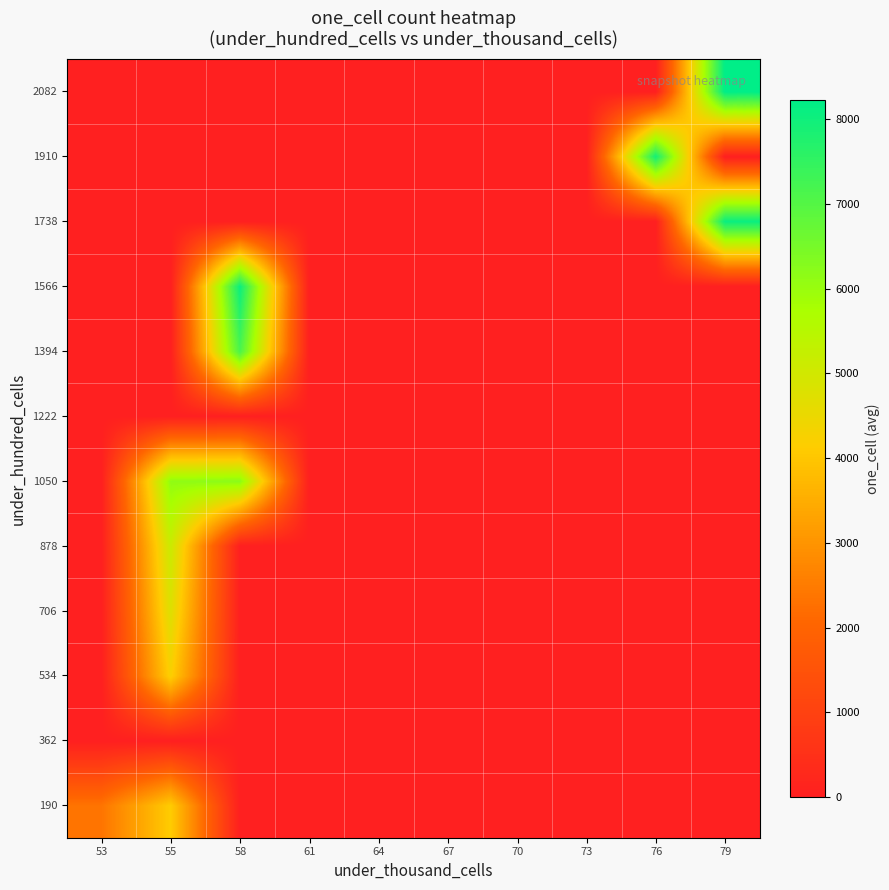

What is the greatest value displayed?

8229.0